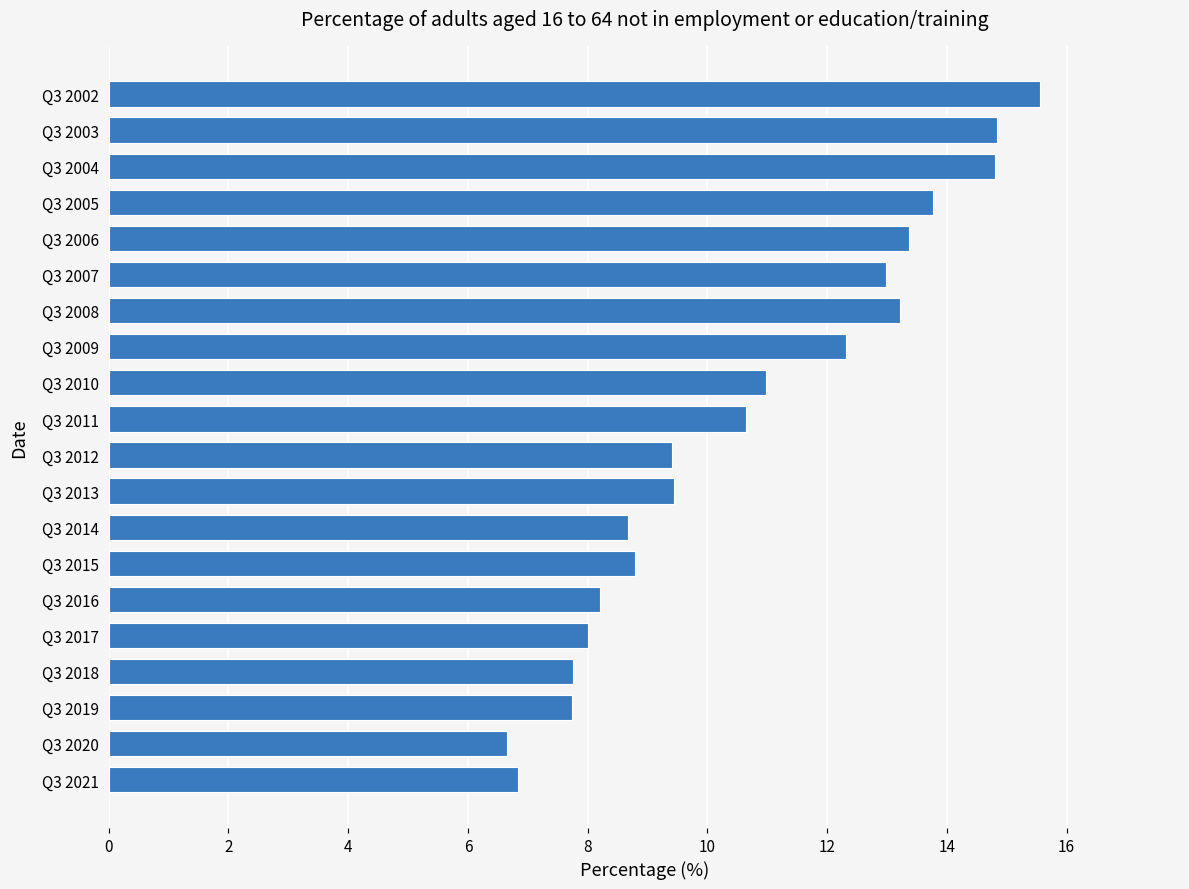

Between Q3 2020 and Q3 2005, which is larger?

Q3 2005